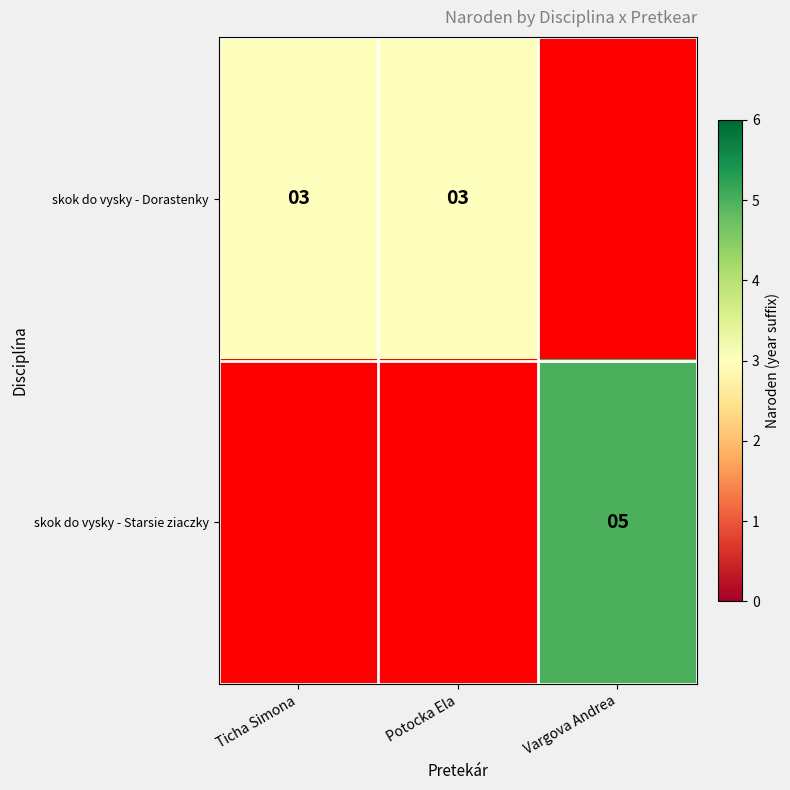

What is the sum of the skok do vysky - Dorastenky values at Ticha Simona and Potocka Ela?

6